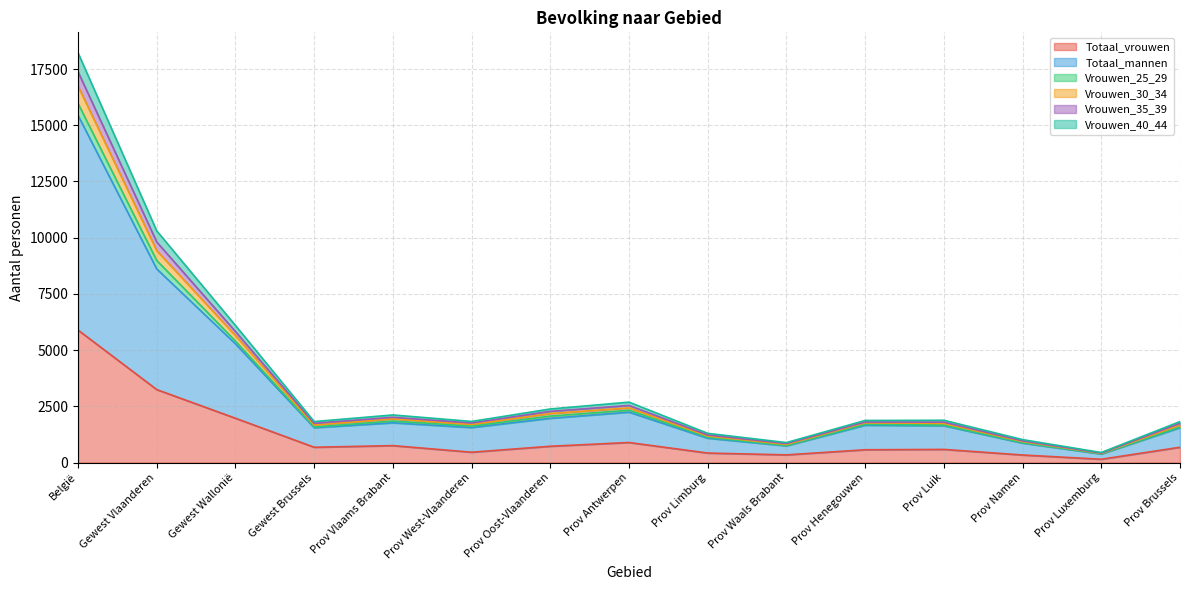

What is the spread (max minus min) of values at Prov Luik?

1296